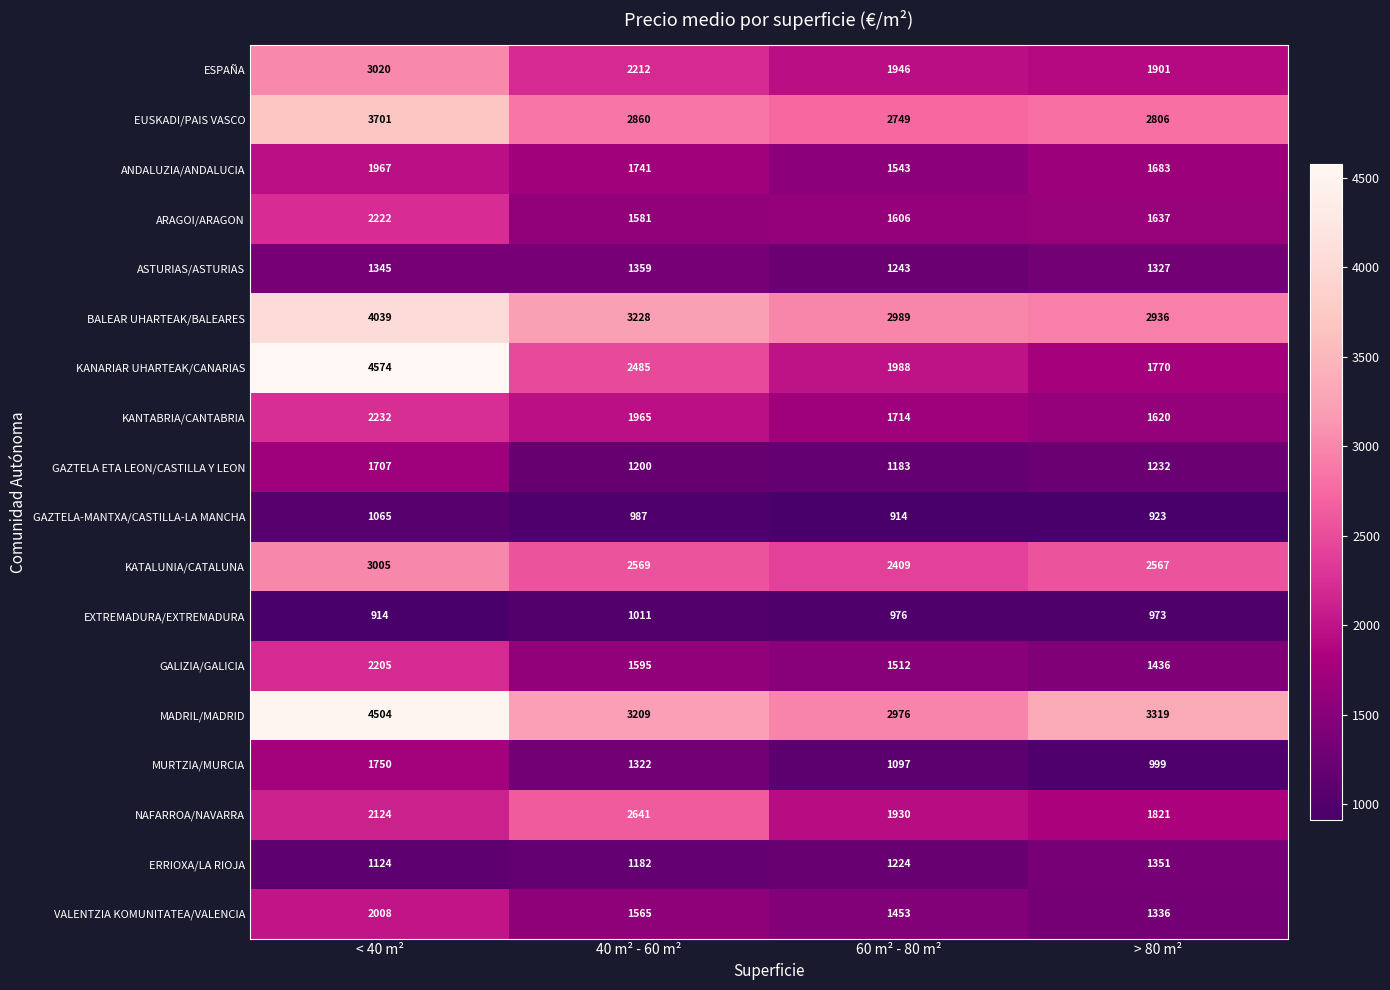

What is the approximate value of ERRIOXA/LA RIOJA at 40 m² - 60 m²?

1182